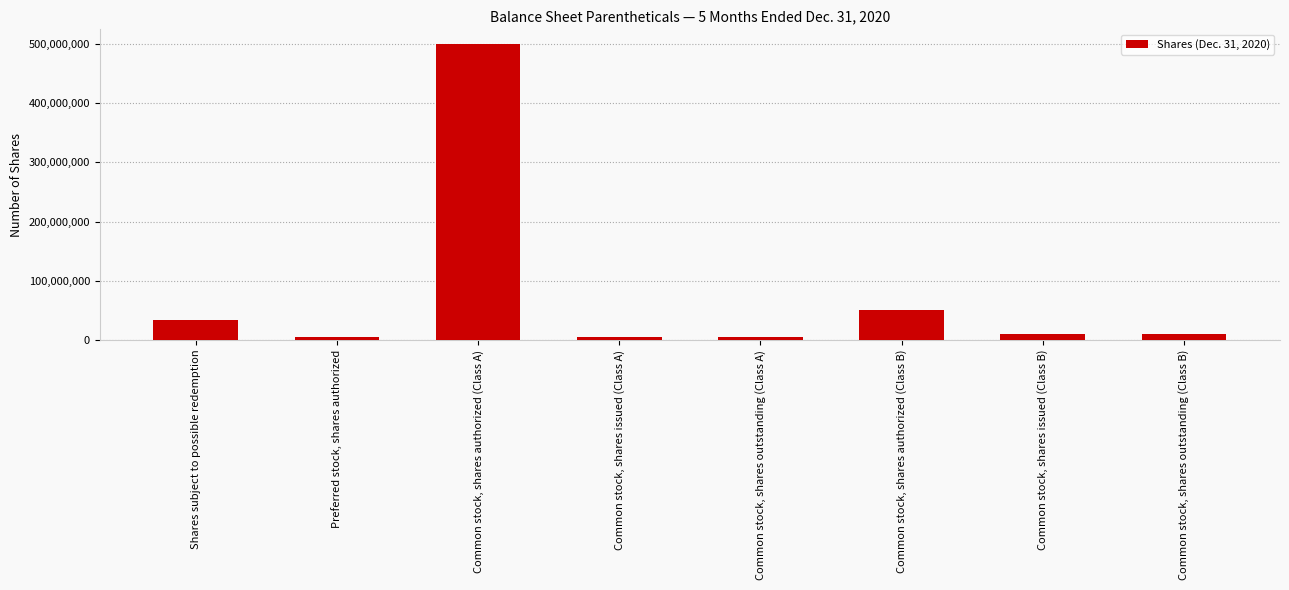

What value does the data have at Common stock, shares authorized (Class A)?

500000000